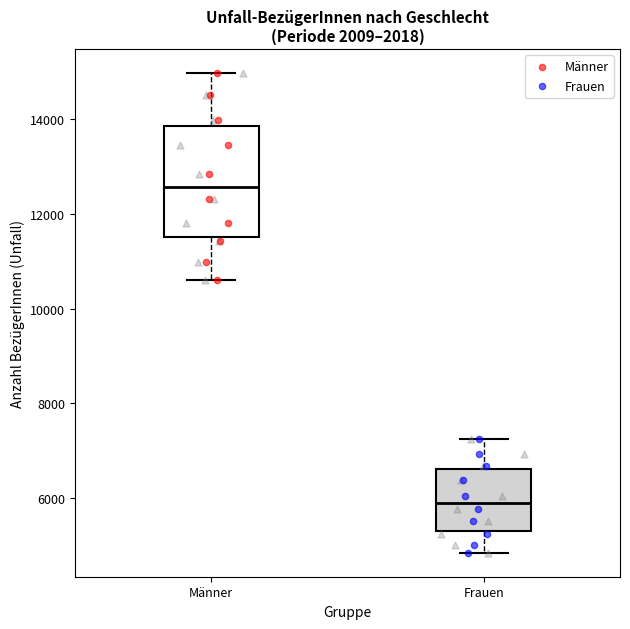

Reading left to right, transcribe this box plot: for each box, give where its median line is, the range the box spans, and where its two whiskers end, as read against the y-axis. The values are not printed on the chart, so give them approximately, as read against the axis.

Männer: median 12600, box 11600 to 13800, whiskers 10600 to 15000
Frauen: median 6000, box 5400 to 6600, whiskers 4800 to 7200